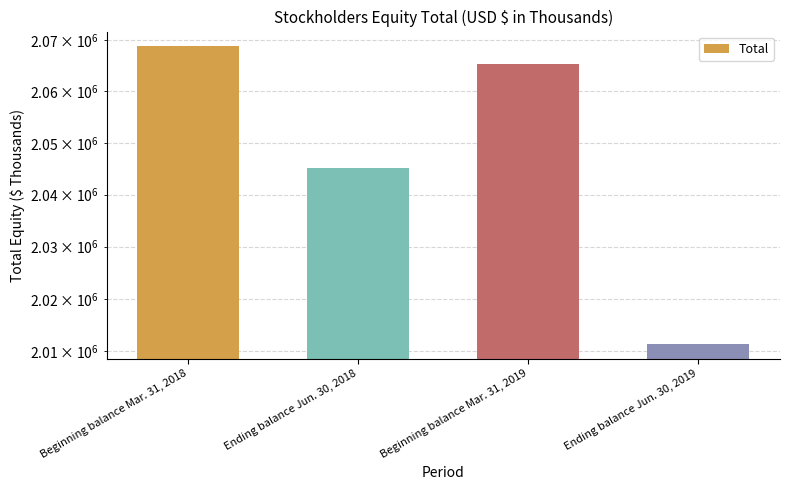

What is the difference between the maximum and second lowest values?

23581